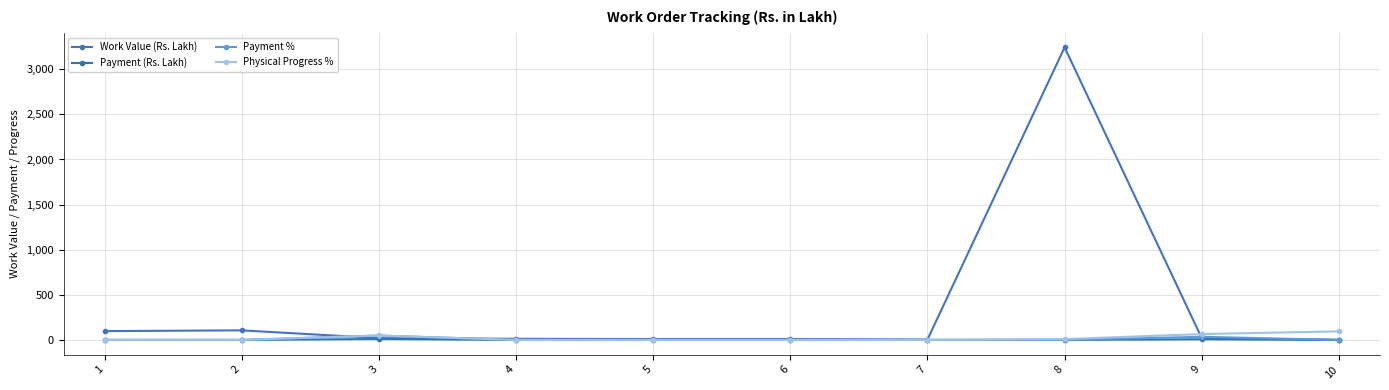

How many series are shown in this chart?

4